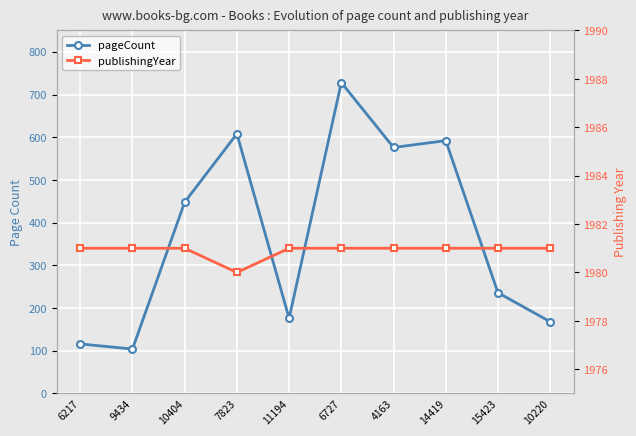

At 6727, list the series in order from largest to smallest.

publishingYear, pageCount